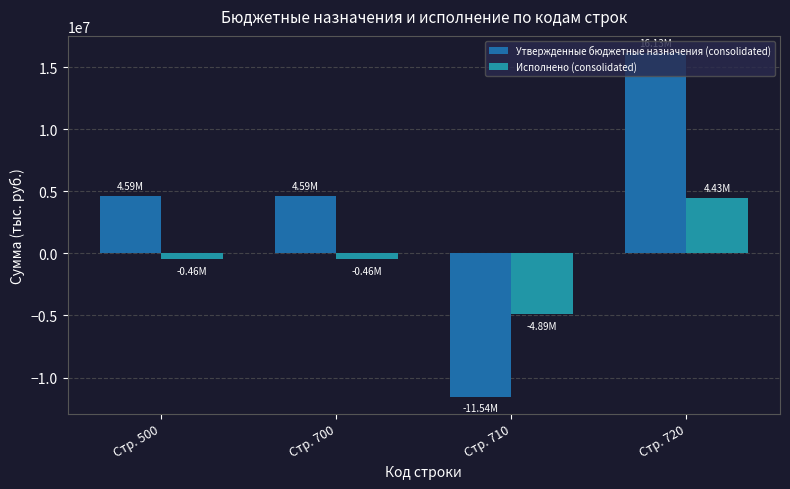

At which label is Утвержденные бюджетные назначения (consolidated) closest to 2296159?

Стр. 500